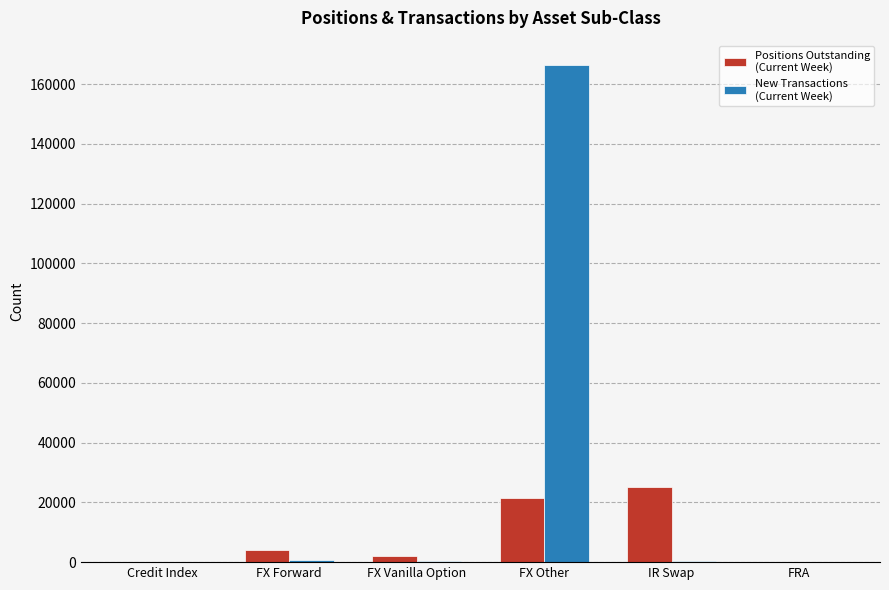

Count the number of data series in this chart.

2